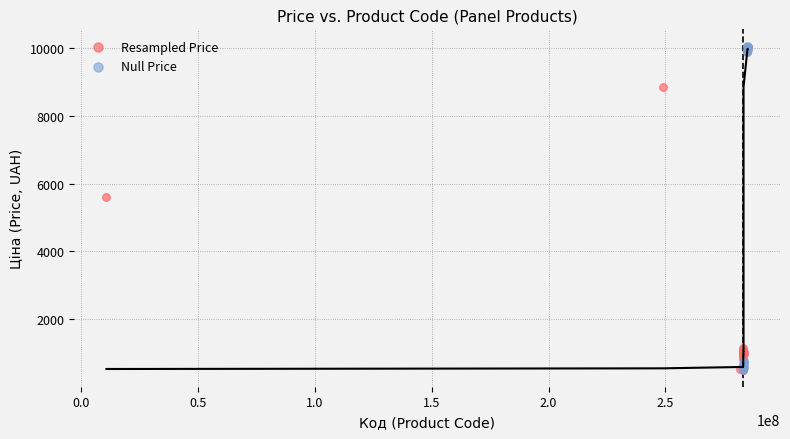

Which series reaches the maximum Y coordinate?

Null Price